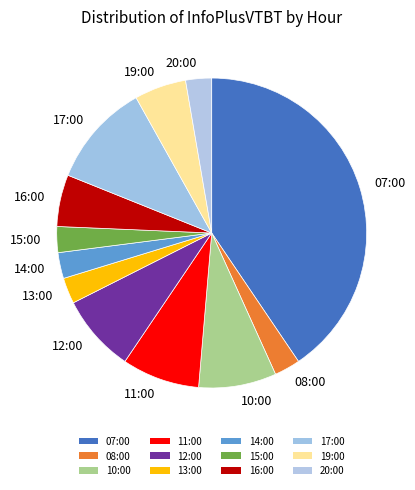

Which has a higher value, 16:00 or 14:00?

16:00